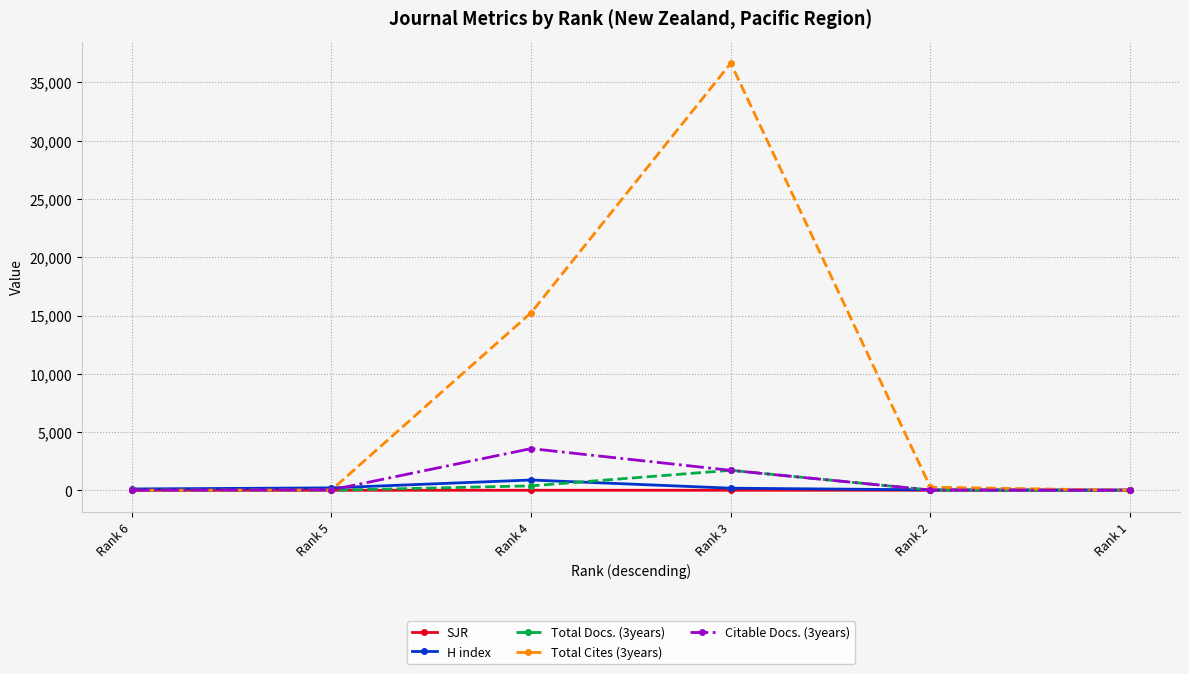

How many data points in H index are less than 179?

3